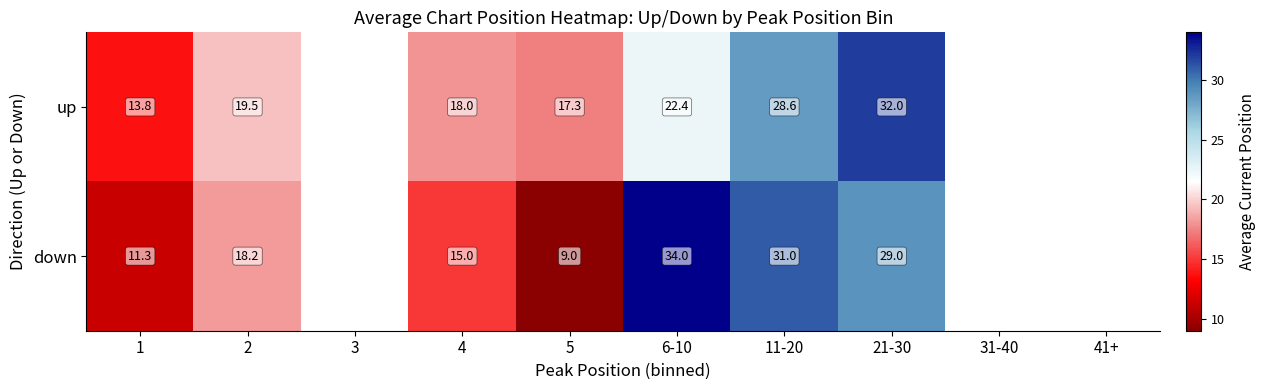

Rank the series at 1 from lowest to highest value.

down, up